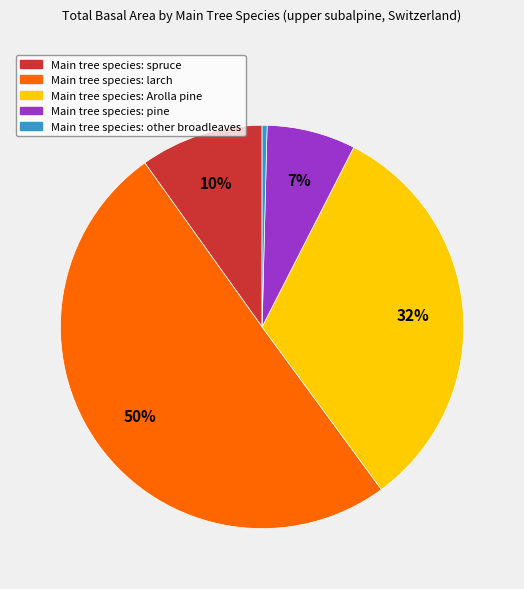

To the nearest percent, what is the average slice percentage?

20%